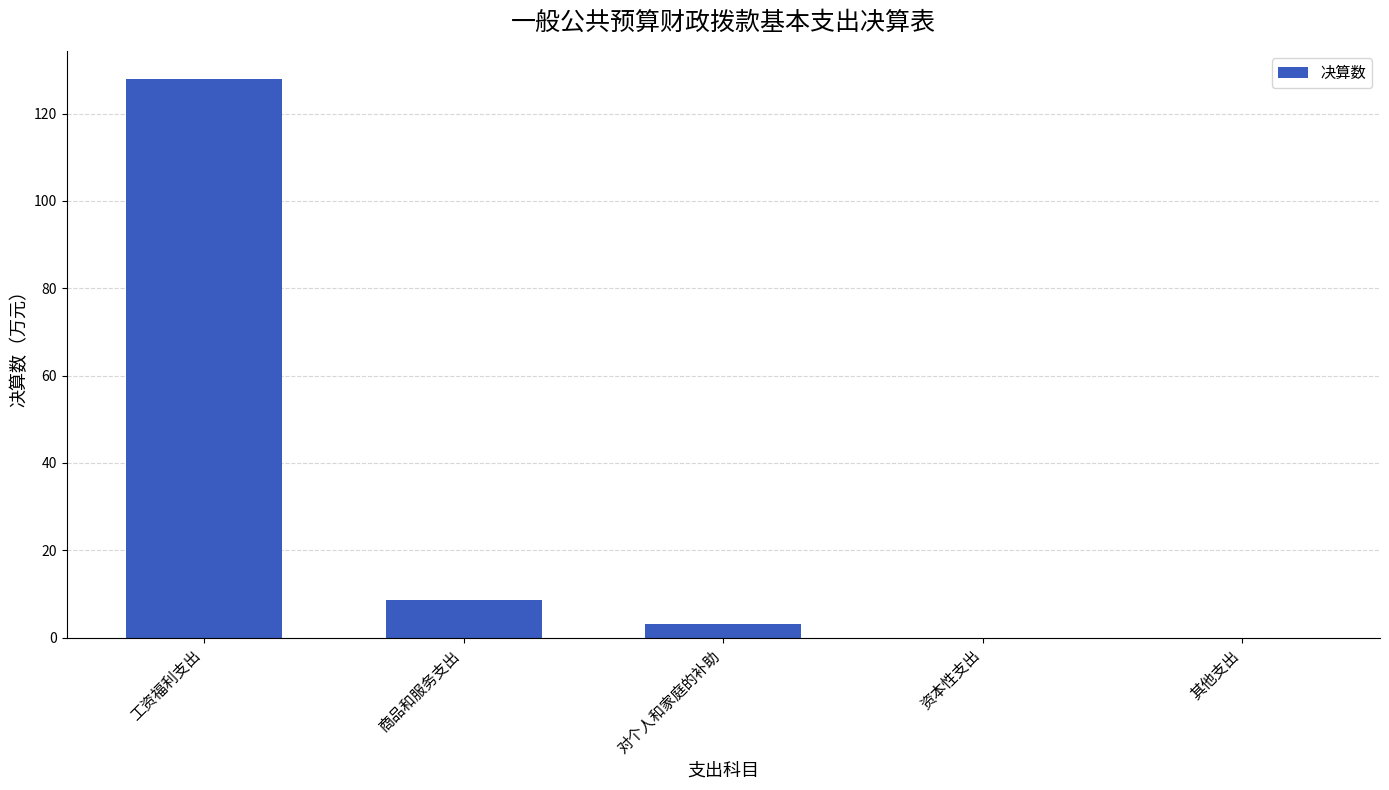

Where is the data nearest to the value 63?

商品和服务支出